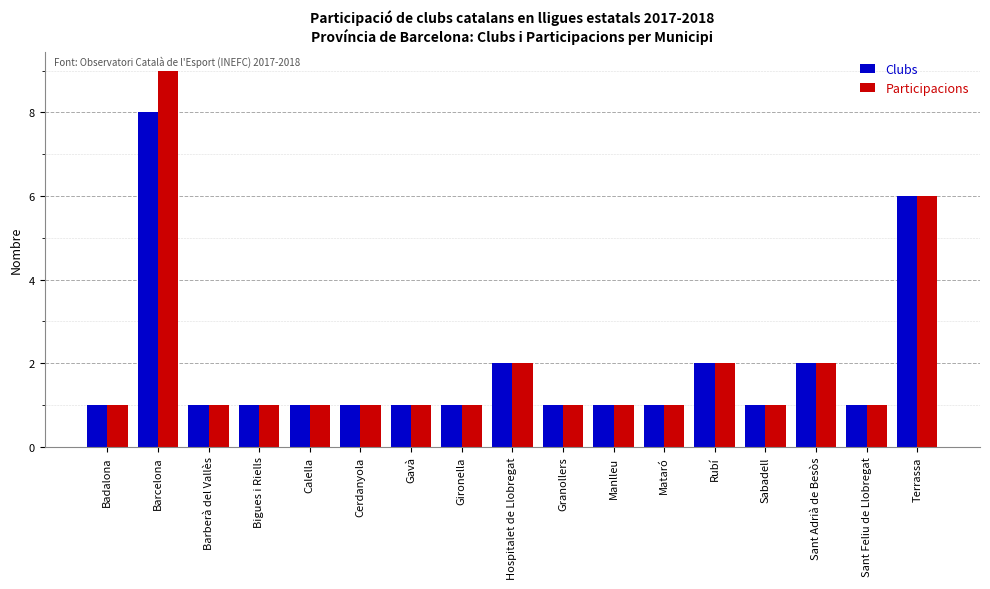

What is the total value across all series at Barcelona?

17